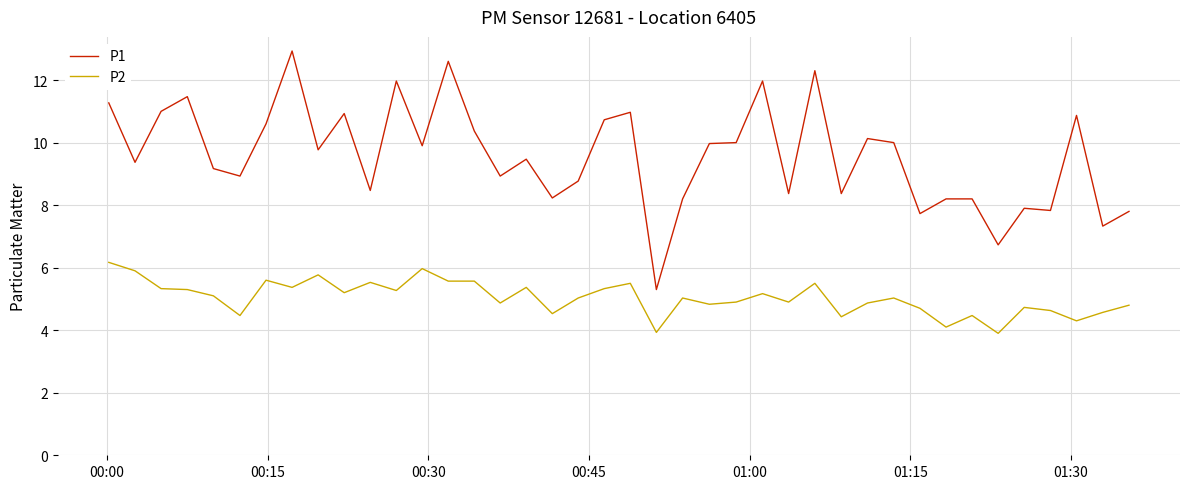

True or false: P2 and P1 intersect in this chart.

False